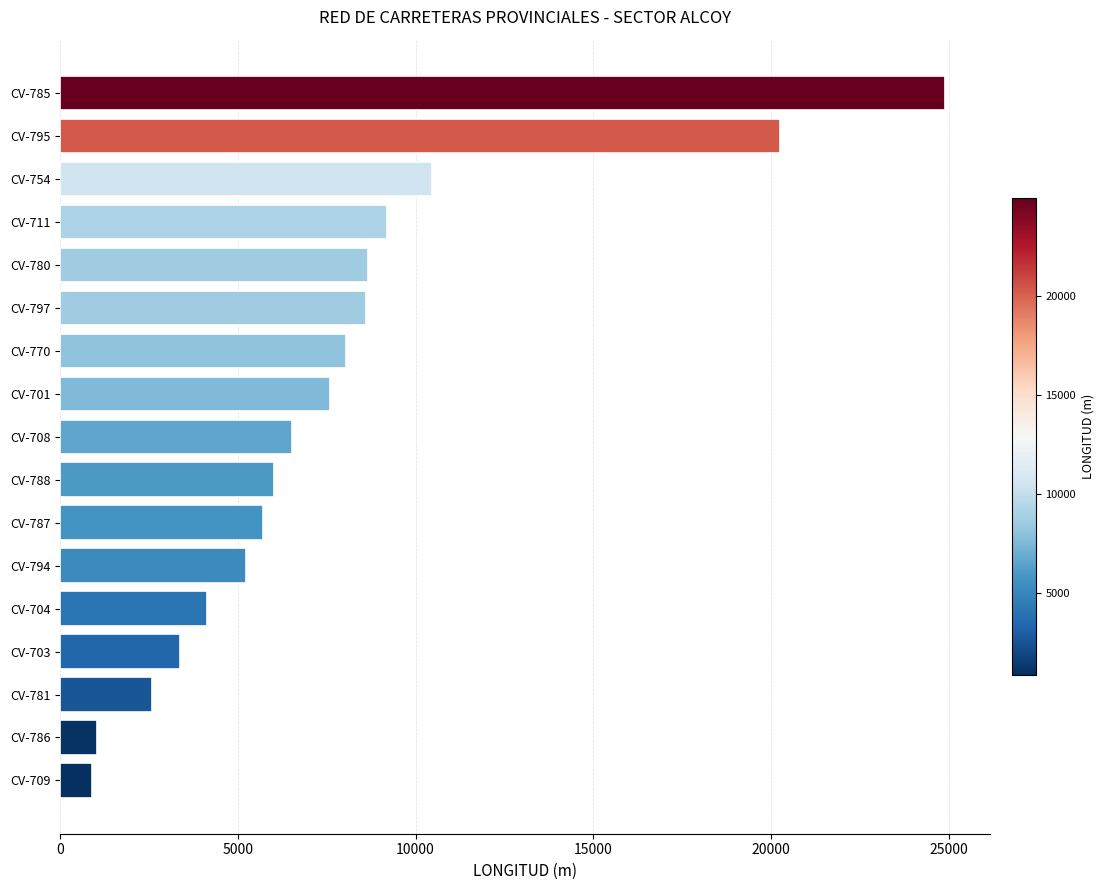

The chart shows a value of 14465 at CV-797. True or false?

False